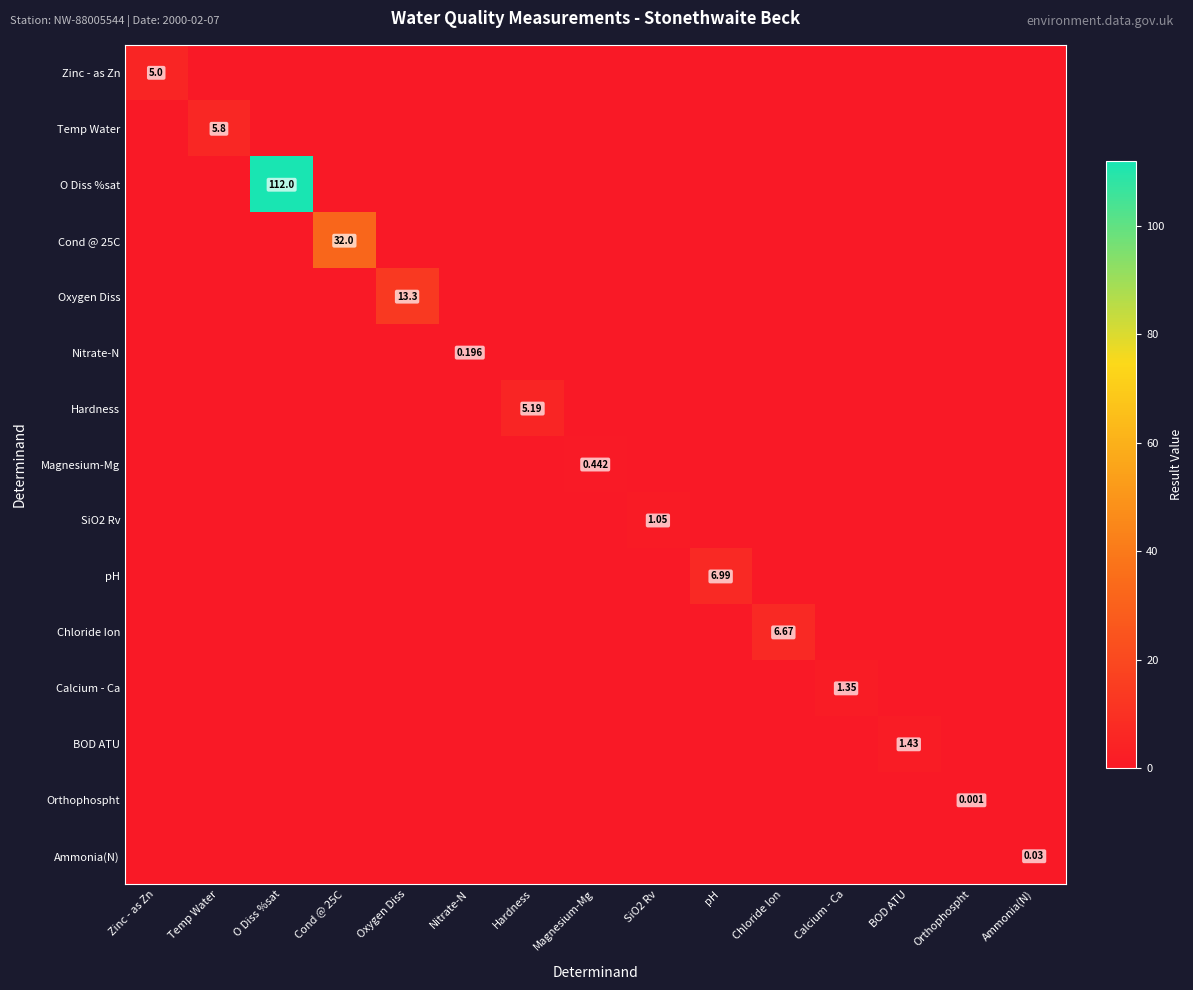

How many distinct data groups are displayed?

15